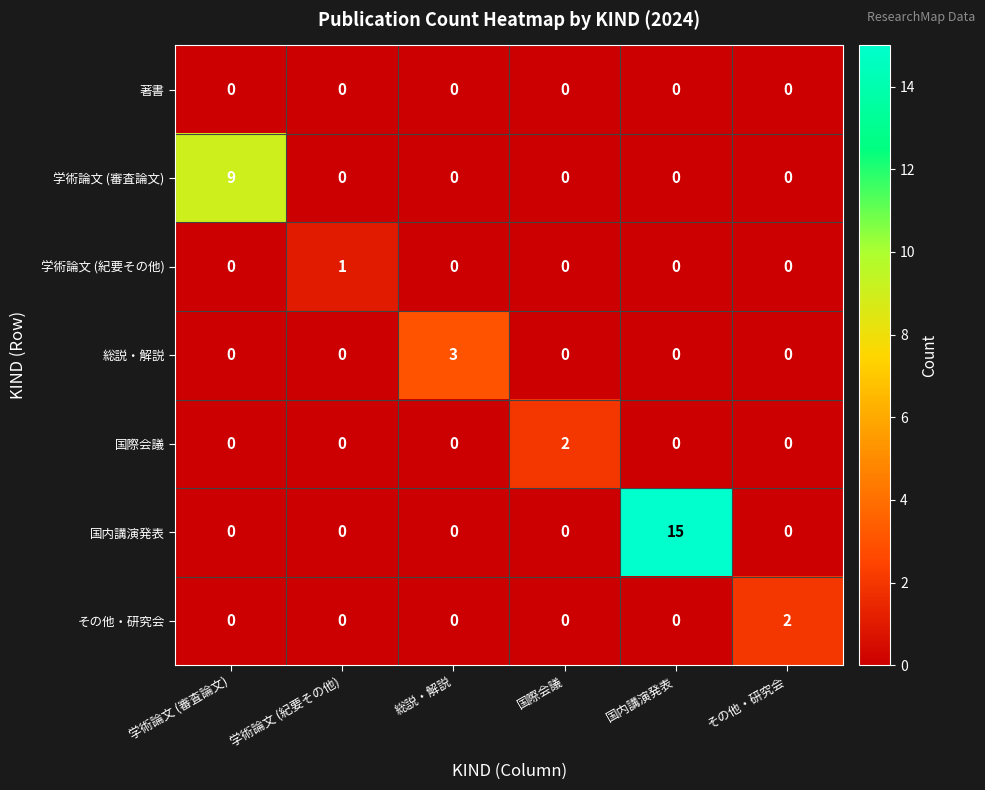

Count the number of data series in this chart.

7